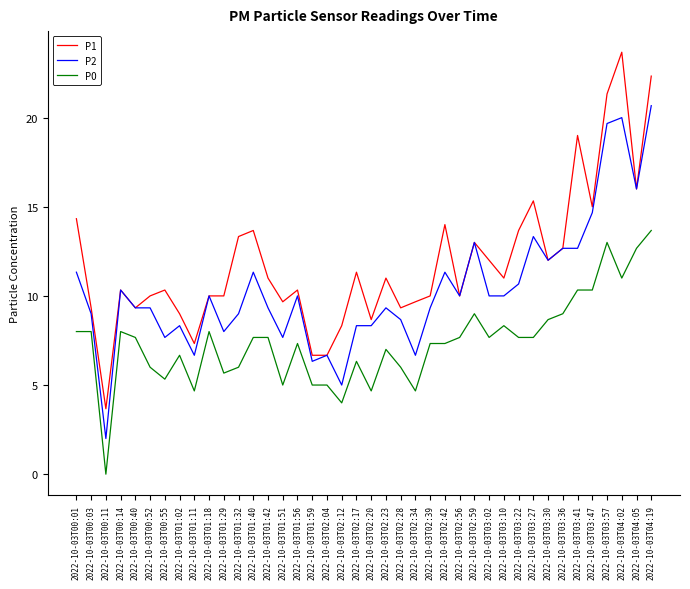

True or false: P1 and P0 intersect in this chart.

False